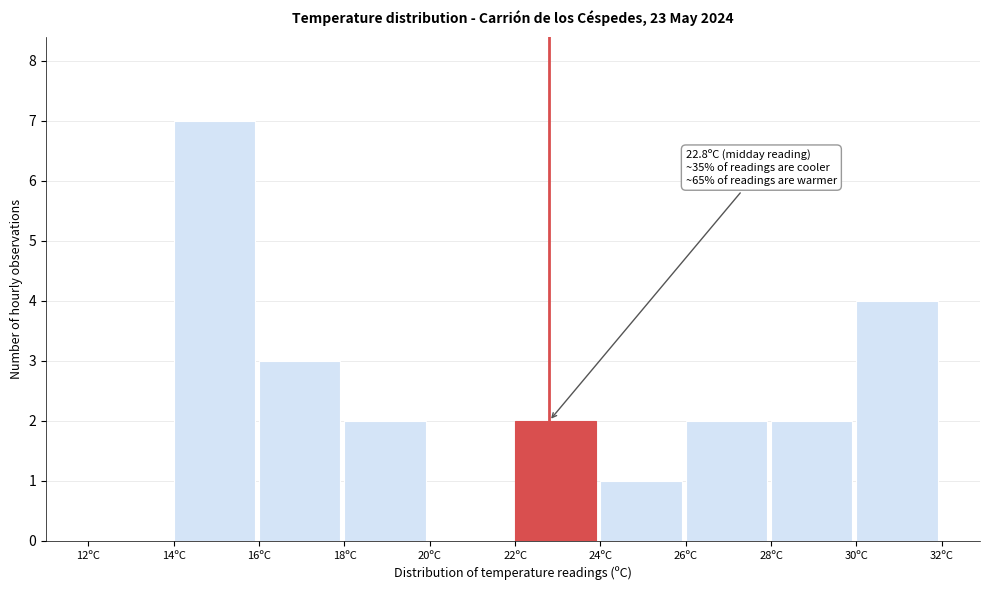

Over which range of the x-axis is the bar tallest?

14 to 16